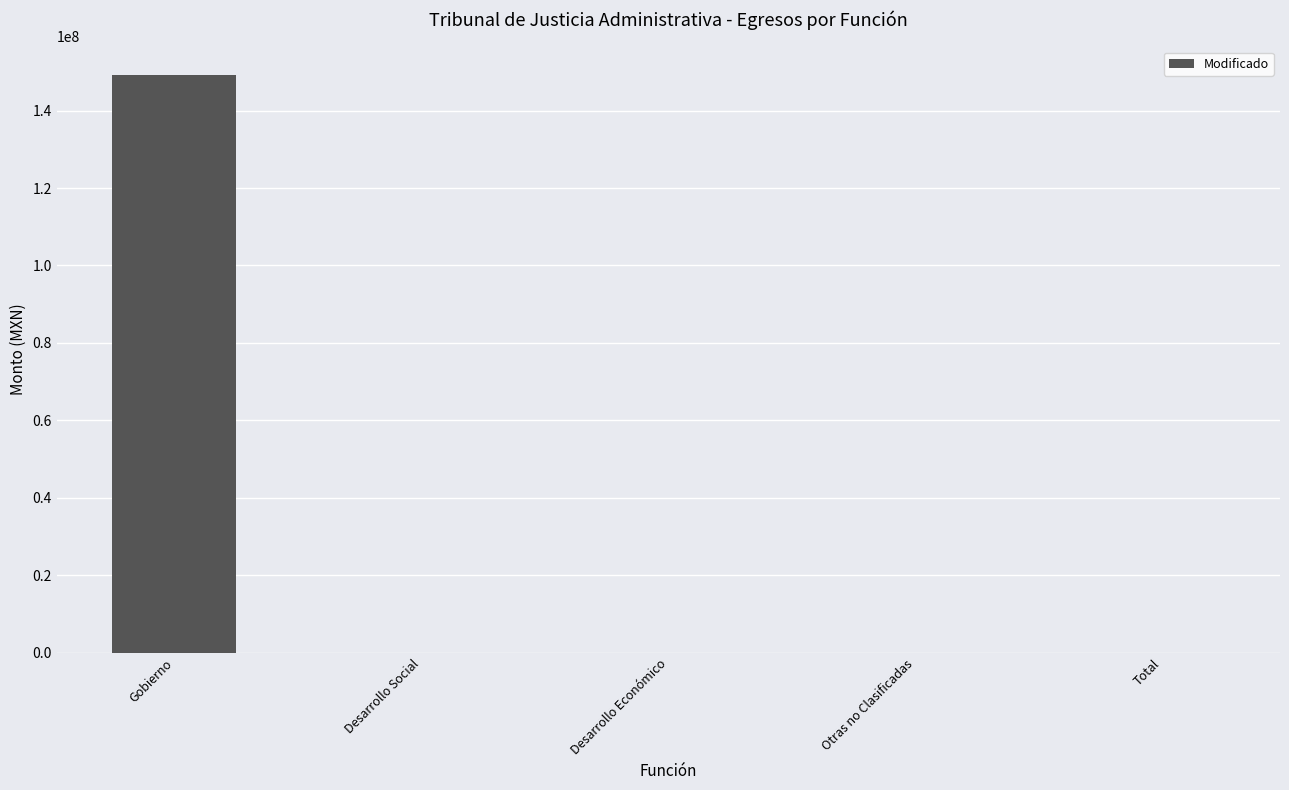

Which category has the highest value across all series?

Gobierno